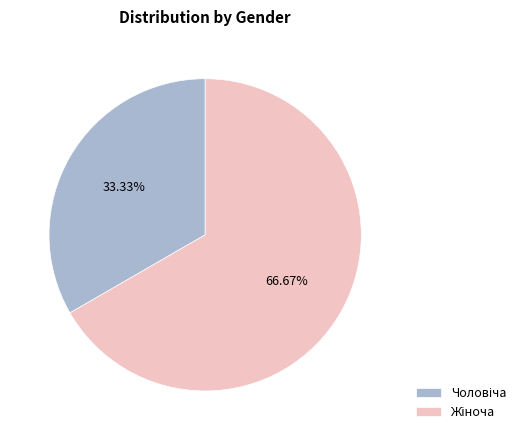

Is there any slice that represents more than half of the pie?

Yes